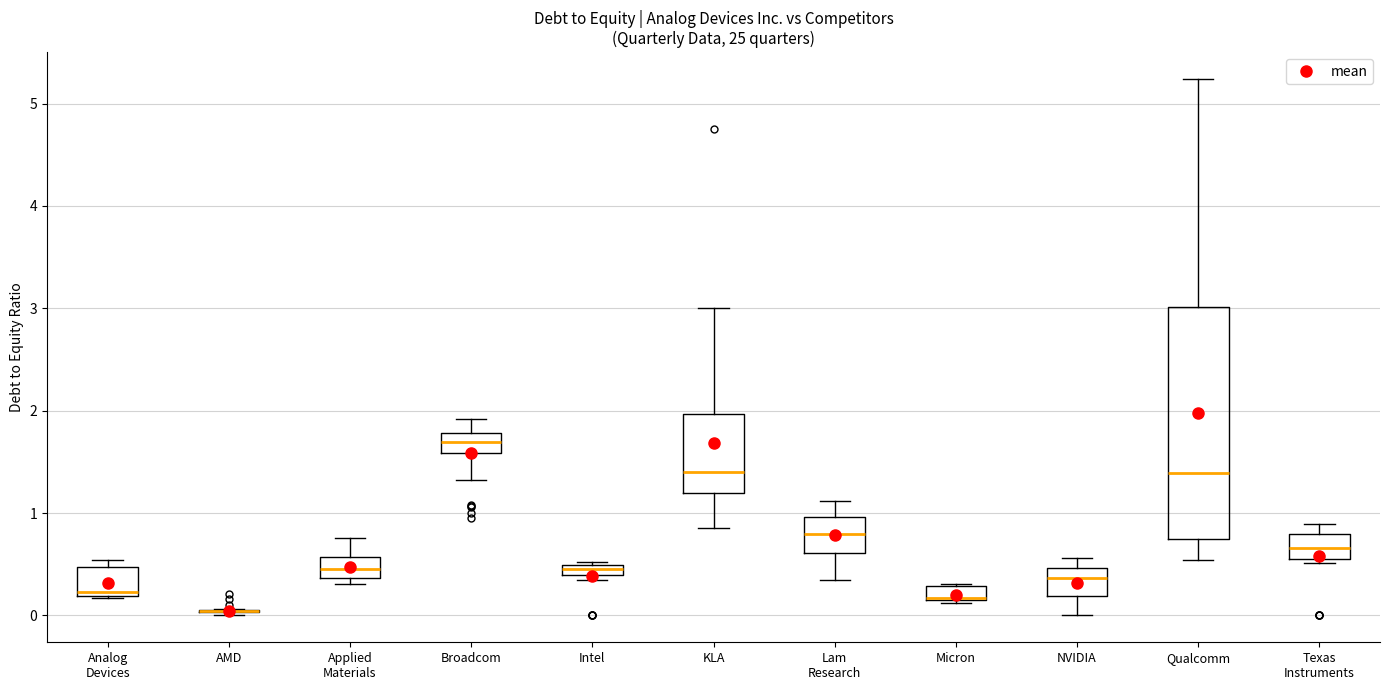

Where is the lower edge of the box for Applied Materials on the y-axis? The values are not printed on the chart, so give them approximately, as read against the axis.

0.4